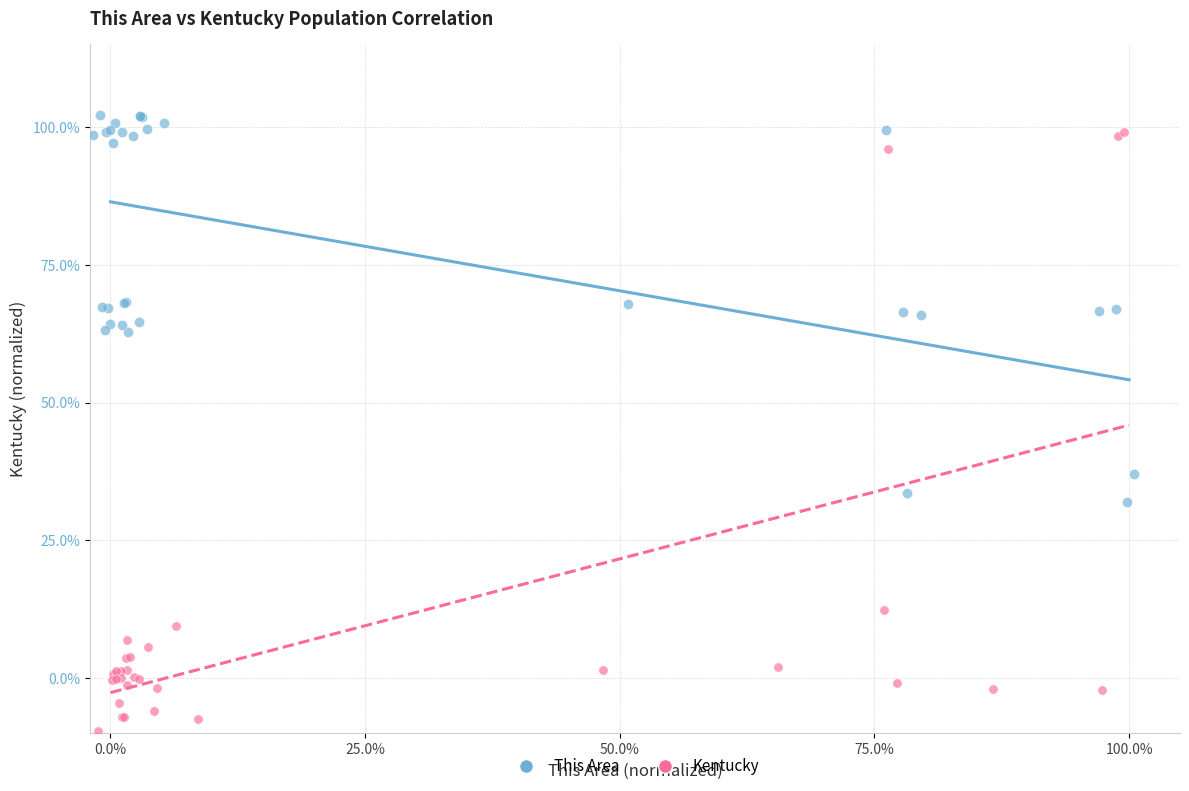

Which series has the widest spread of Y values?

Kentucky